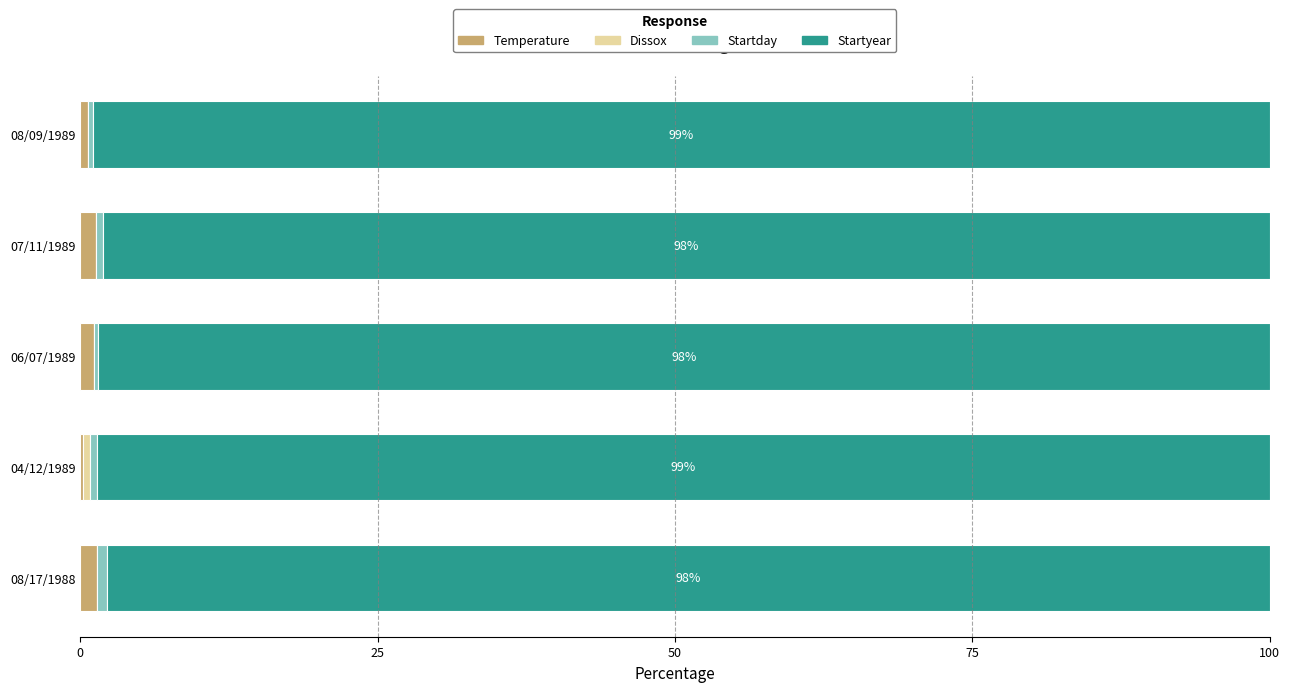

Count the number of data series in this chart.

4